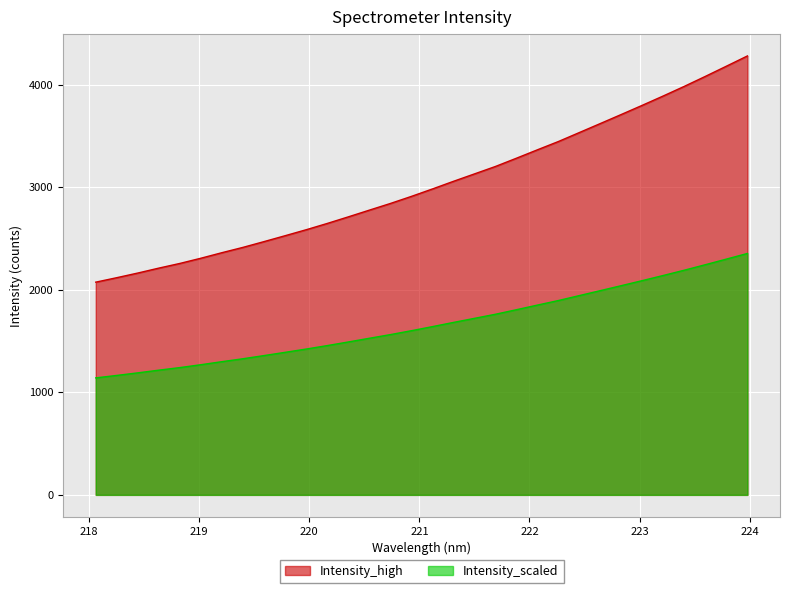

Reading left to right, what are all the values shown in this chart?

218.0596=2073.7	218.2508=2117.3	218.442=2162.7	218.6332=2210.8	218.8244=2256.4	219.0156=2307.2	219.2067=2361.2	219.3979=2413.0	219.589=2469.2	219.7801=2526.5	219.9712=2584.7	220.1623=2645.8	220.3533=2709.9	220.5444=2775.4	220.7354=2840.4	220.9264=2909.4	221.1174=2981.7	221.3083=3056.2	221.4993=3128.6	221.6902=3201.1	221.8812=3281.7	222.0721=3363.8	222.263=3444.7	222.4538=3532.4	222.6447=3620.4	222.8355=3708.8	223.0264=3798.3	223.2172=3889.5	223.408=3983.0	223.5987=4080.0	223.7895=4179.2	223.9802=4278.9